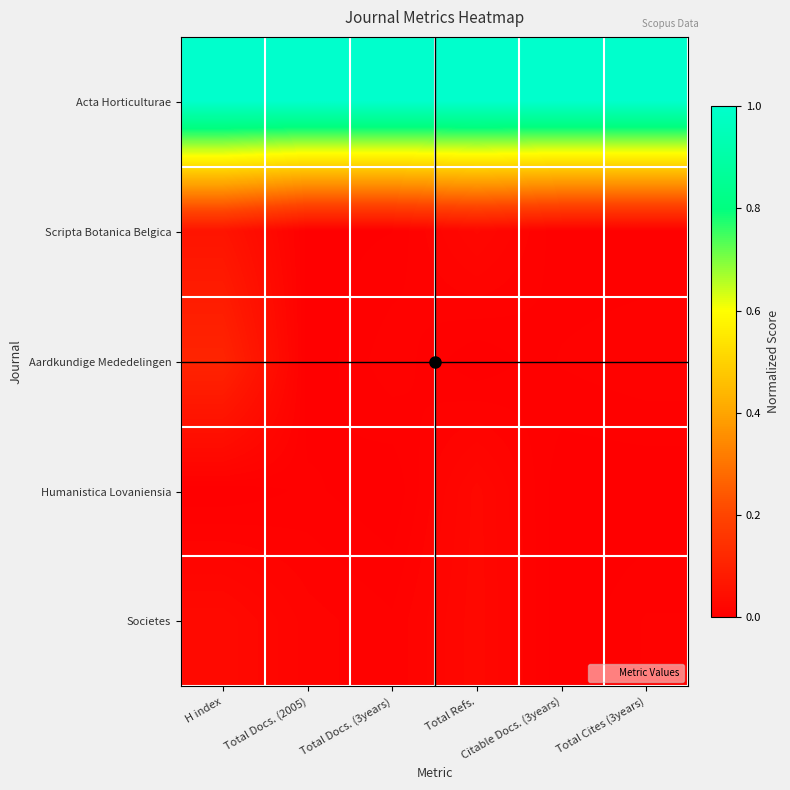

Which label corresponds to the smallest value in the chart?

Total Docs. (2005)